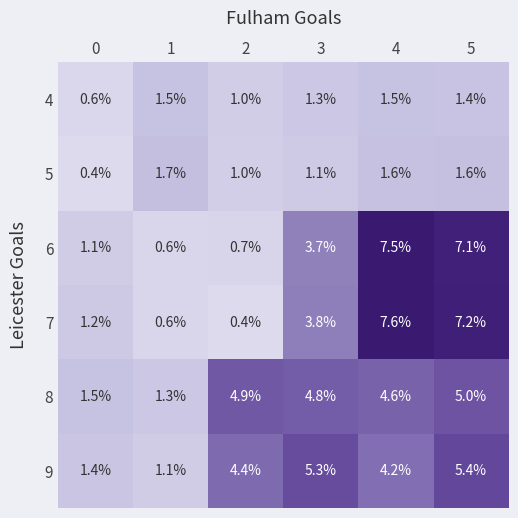

The 7 series shows 3.8 at 3. True or false?

True